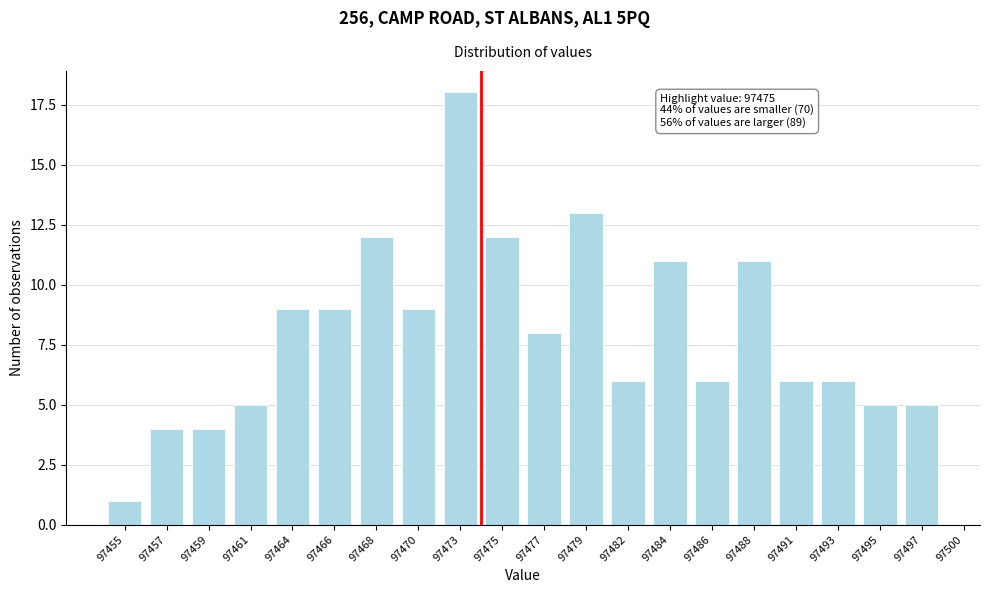

Reading left to right, extract all data points from this chart.

97455=1	97457=4	97459=4	97461=5	97464=9	97466=9	97468=12	97470=9	97473=18	97475=12	97477=8	97479=13	97482=6	97484=11	97486=6	97488=11	97491=6	97493=6	97495=5	97497=5